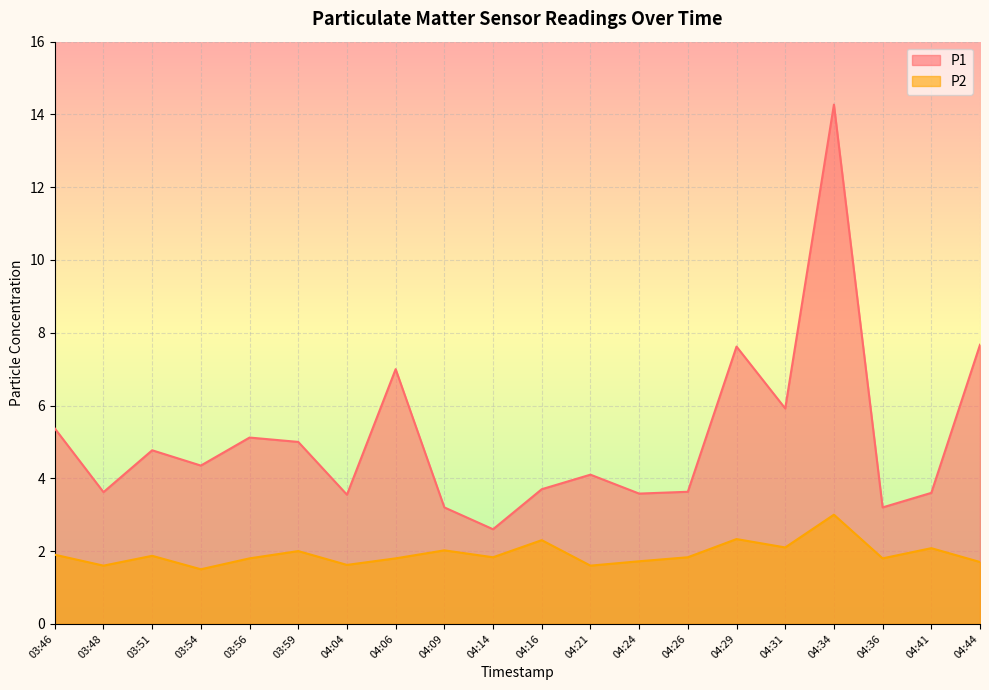

How many interior local valleys does the P1 series have?

7